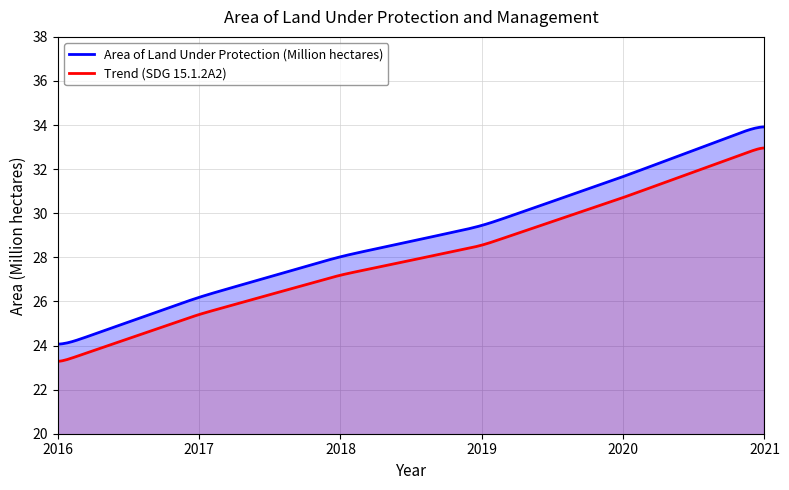

What value does the data have at 2021?

34.1